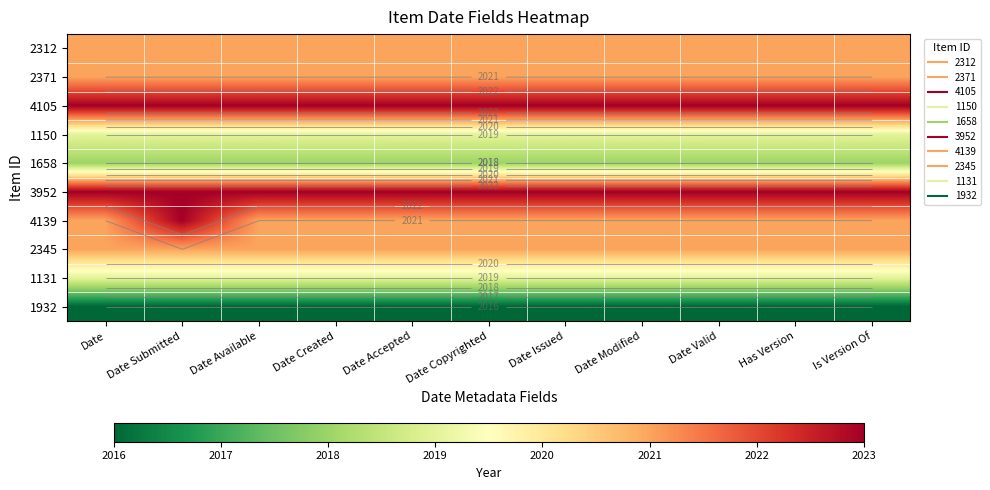

Rank the series at Date Created from highest to lowest value.

4105, 3952, 2312, 2371, 4139, 2345, 1150, 1131, 1658, 1932